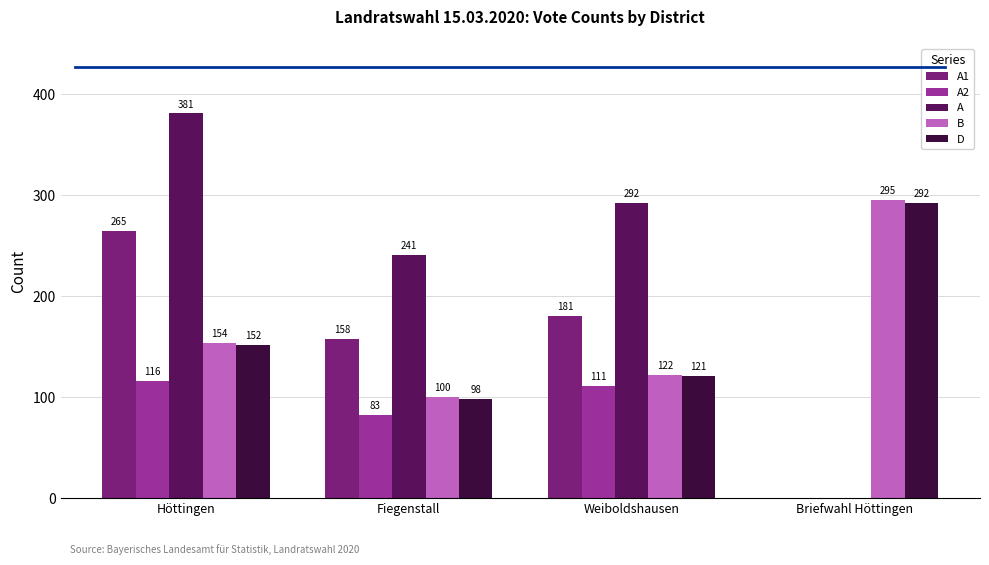

Which series changed the most between Höttingen and Briefwahl Höttingen?

A